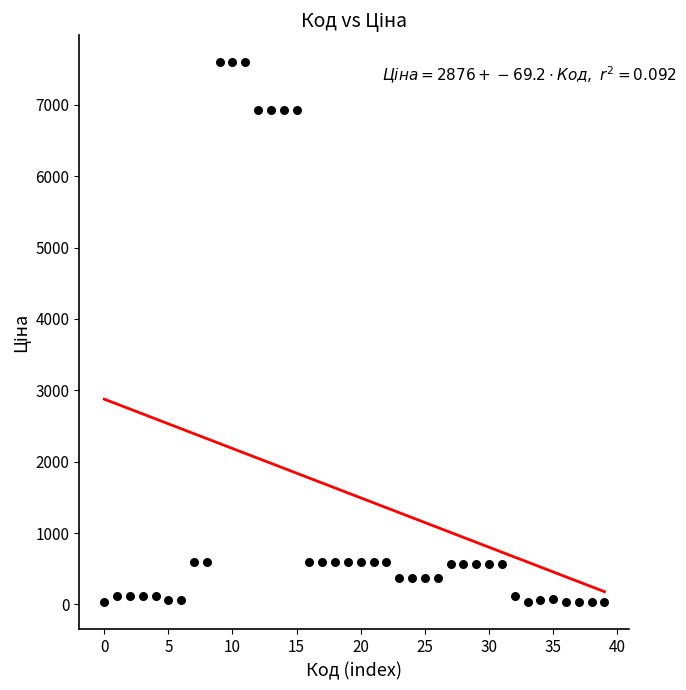

How many data points are displayed?

40